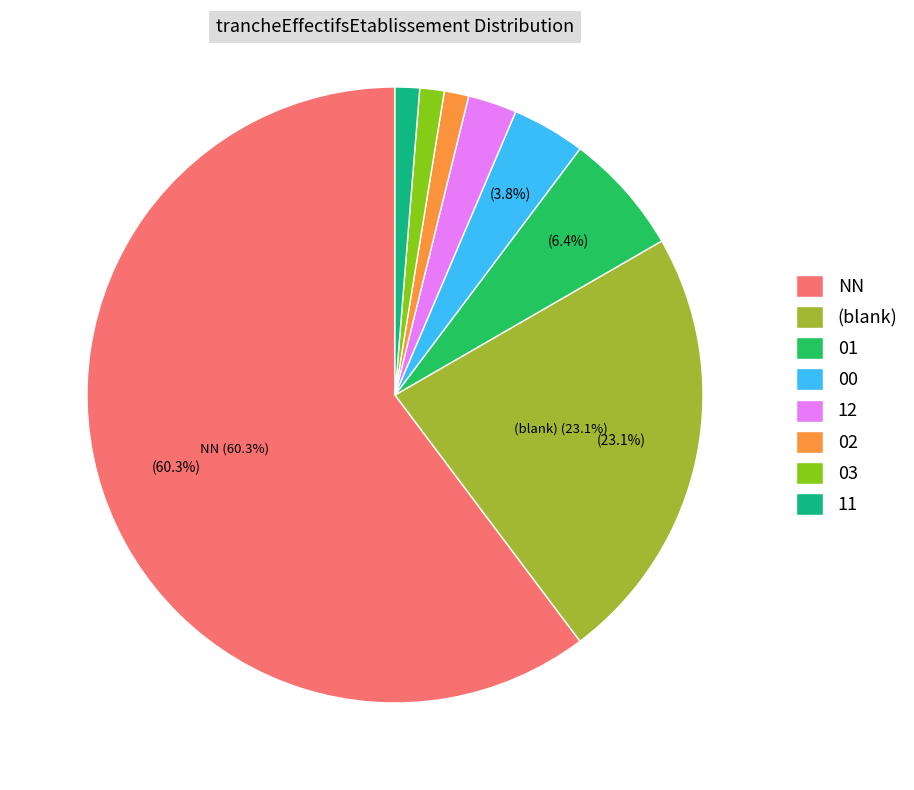

Is there a majority slice in this chart?

Yes